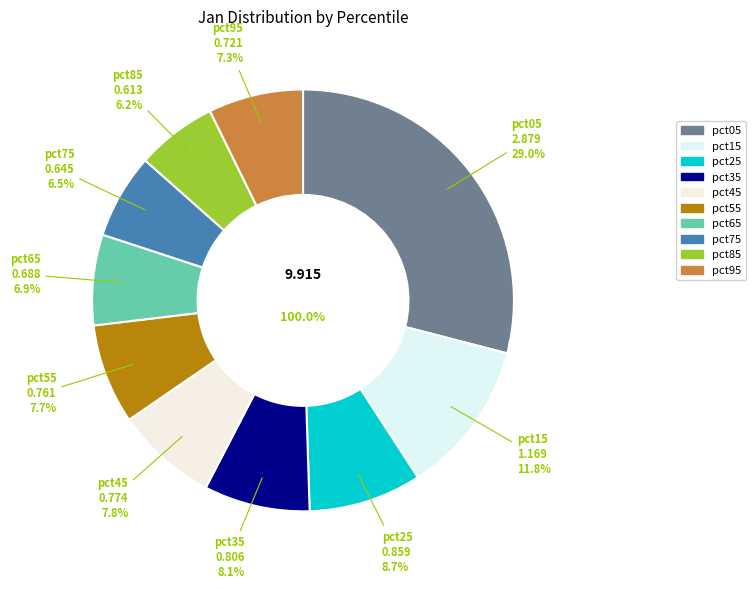

Is it true that pct45 is 8% of the pie?

True